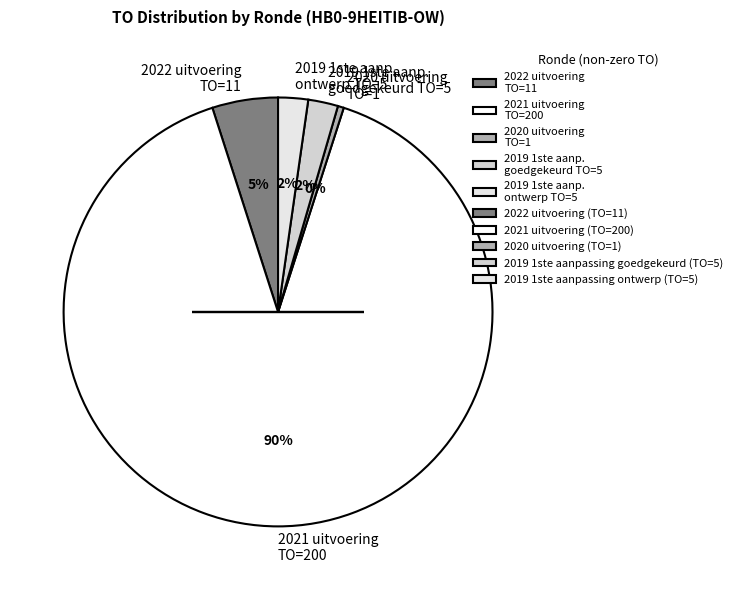

To the nearest percent, what percentage of the pie is 2019 1ste aanp. goedgekeurd TO=5?

2%